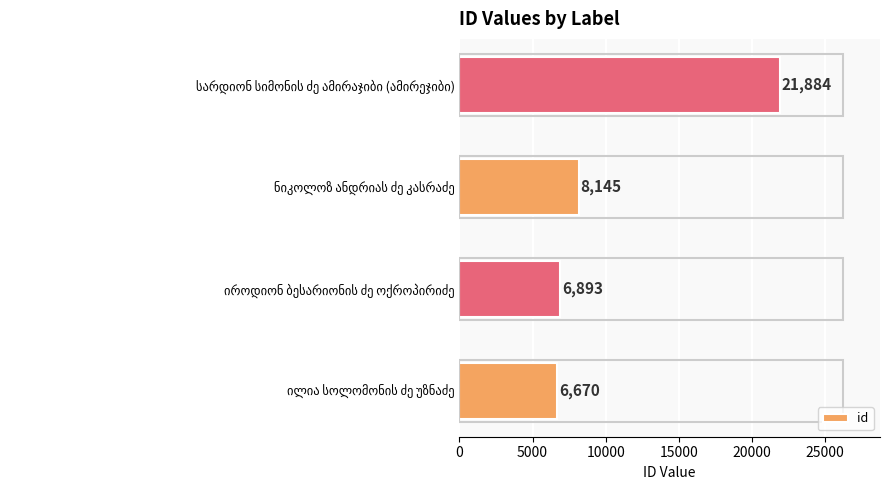

Does the chart contain any negative values?

No